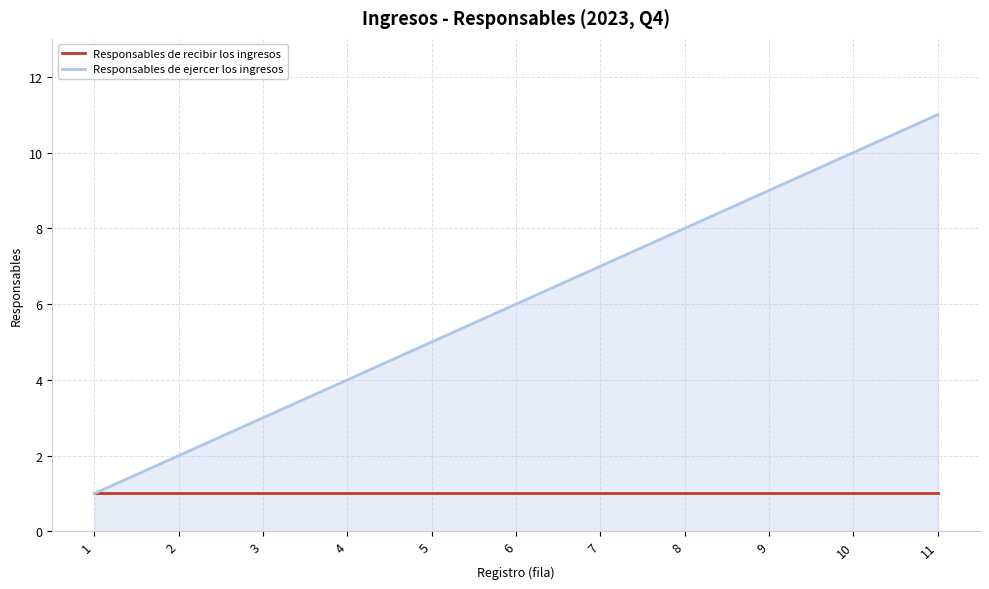

What is the approximate value of Responsables de ejercer los ingresos at 7, to the nearest 10?

10